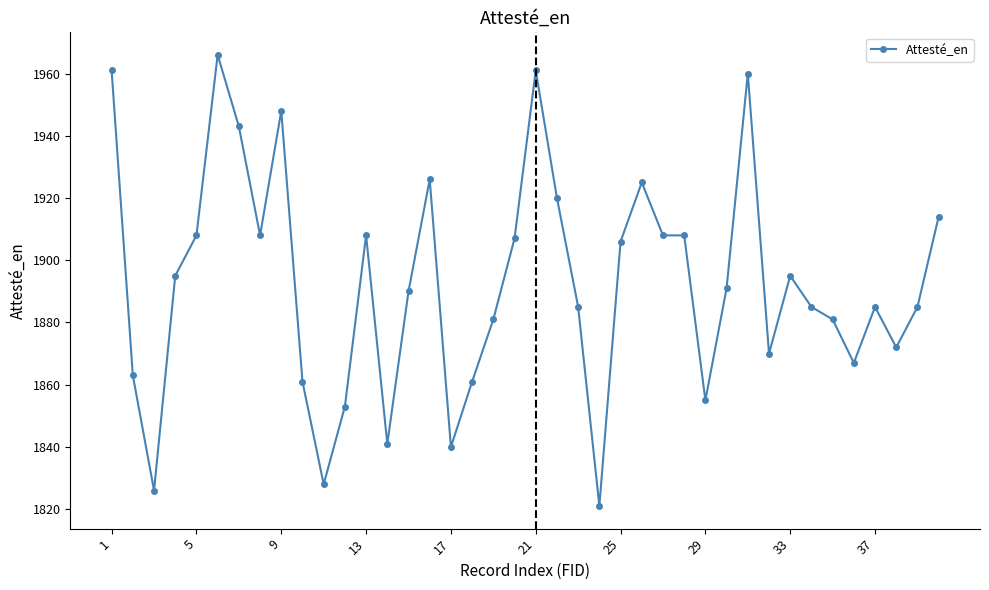

What is the value of the 40th point from the left?

1914